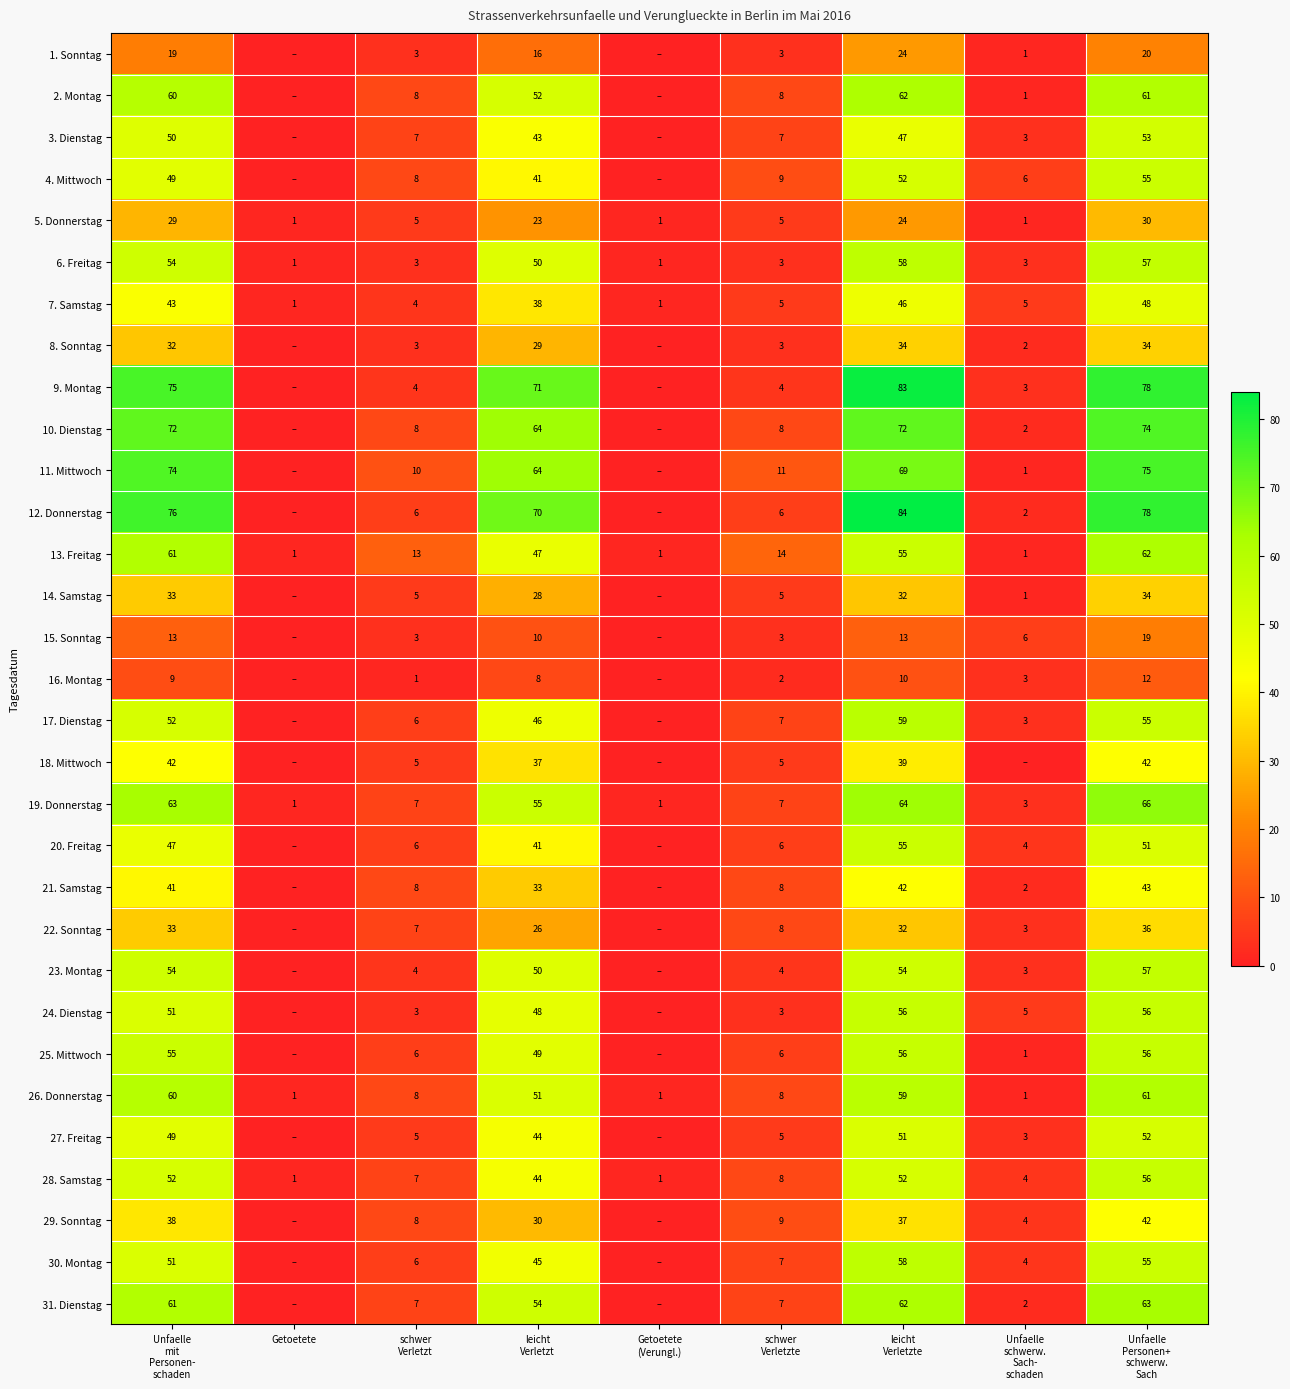

How many positive values does the 17. Dienstag series have?

7